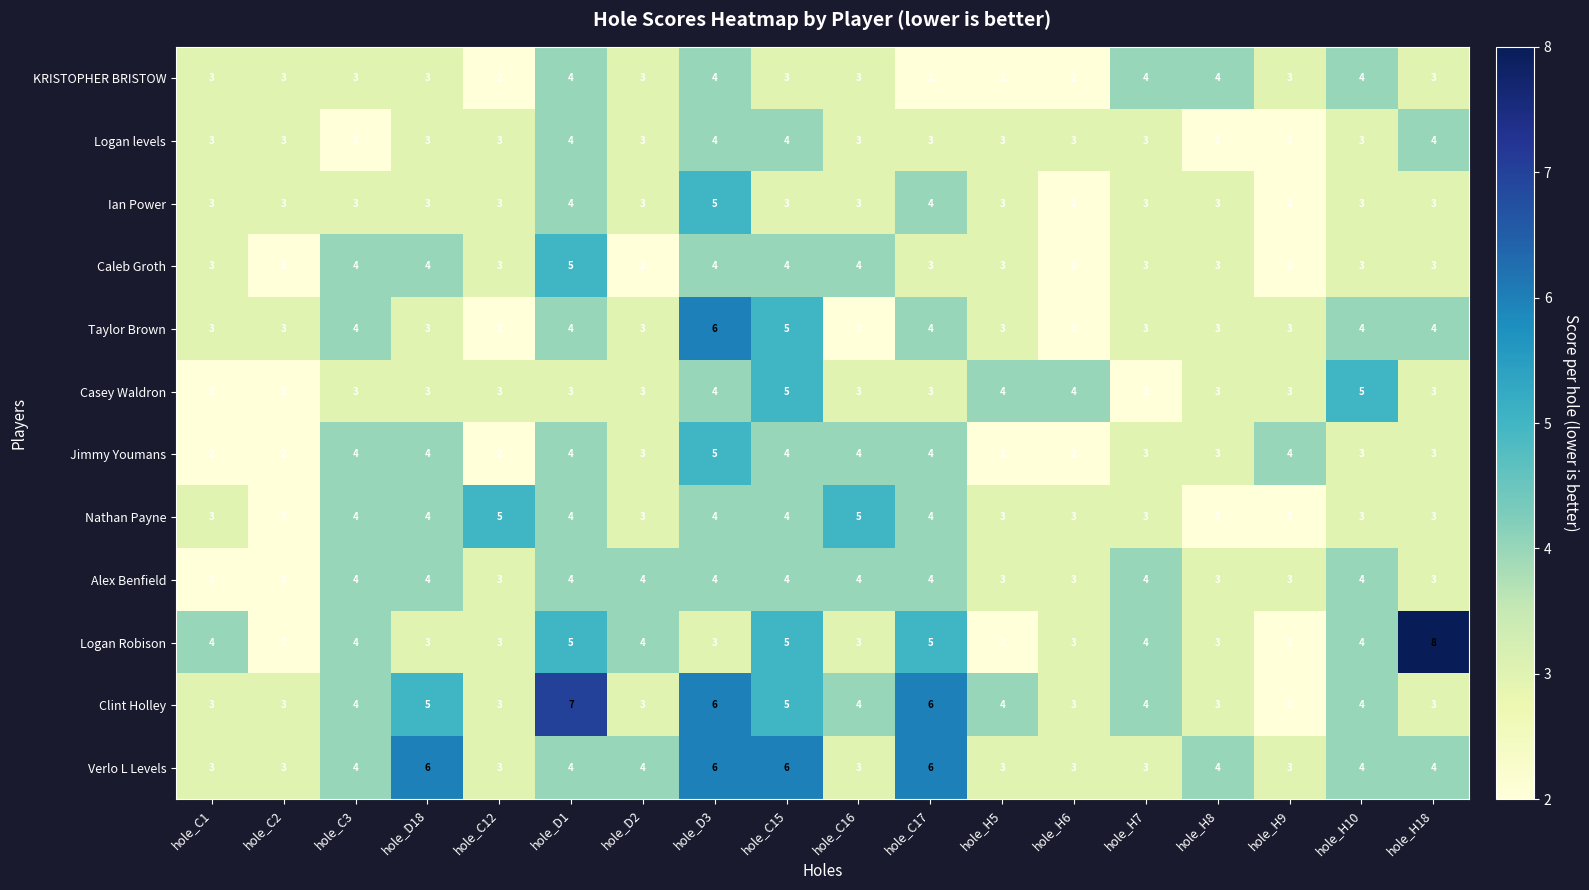

How many Alex Benfield values are between 3 and 4?

16